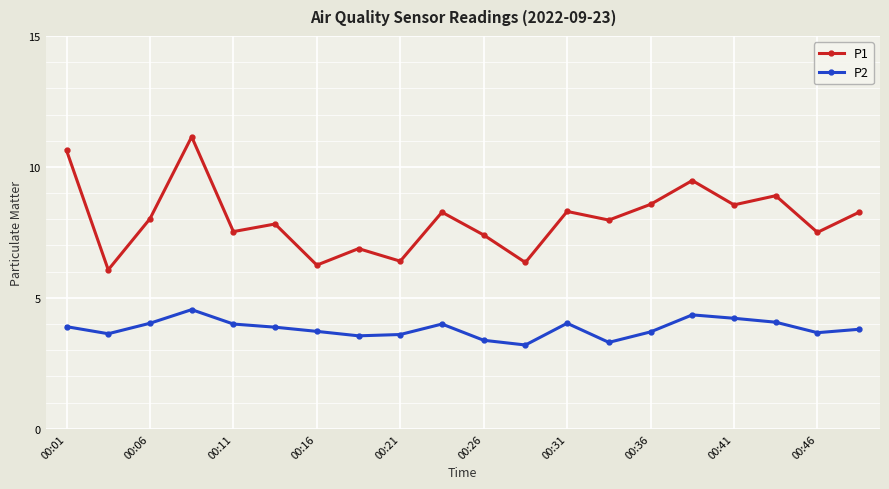

What are all the series names shown in the legend?

P1, P2